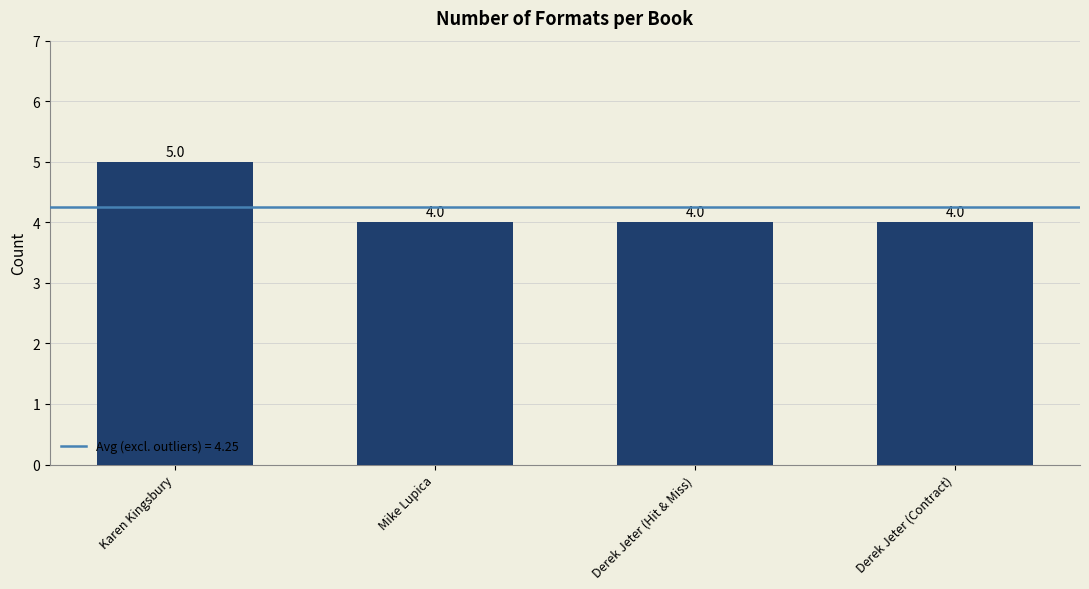

Reading left to right, extract all data points from this chart.

5	4	4	4